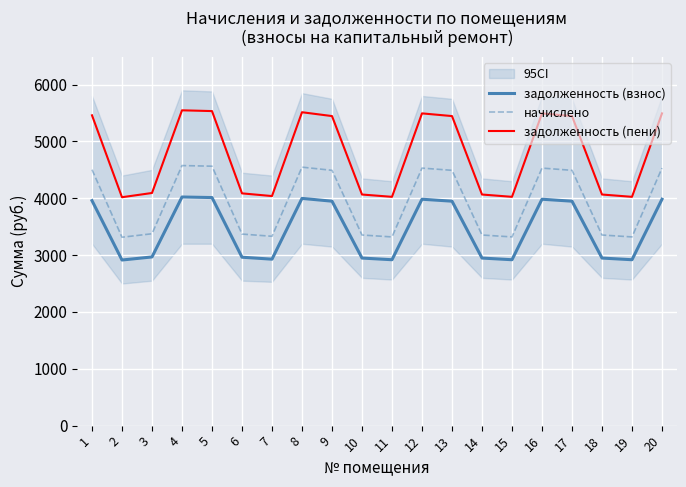

What is the difference between the second highest and minimum values in the задолженность (пени) series?

1515.5